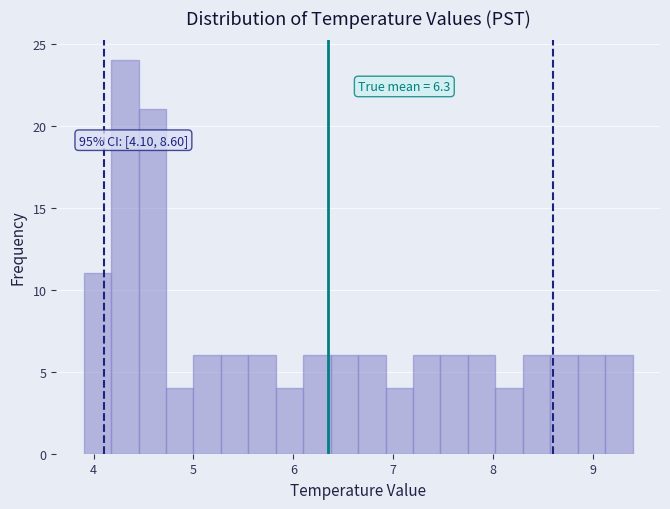

Around what value on the x-axis is the tallest bar? Give the approximate position of its centre, as read against the axis.

4.3